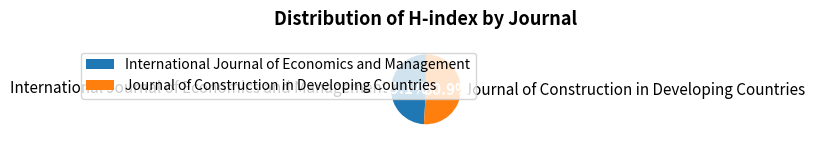

Which has a higher value, Journal of Construction in Developing Countries or International Journal of Economics and Management?

Journal of Construction in Developing Countries